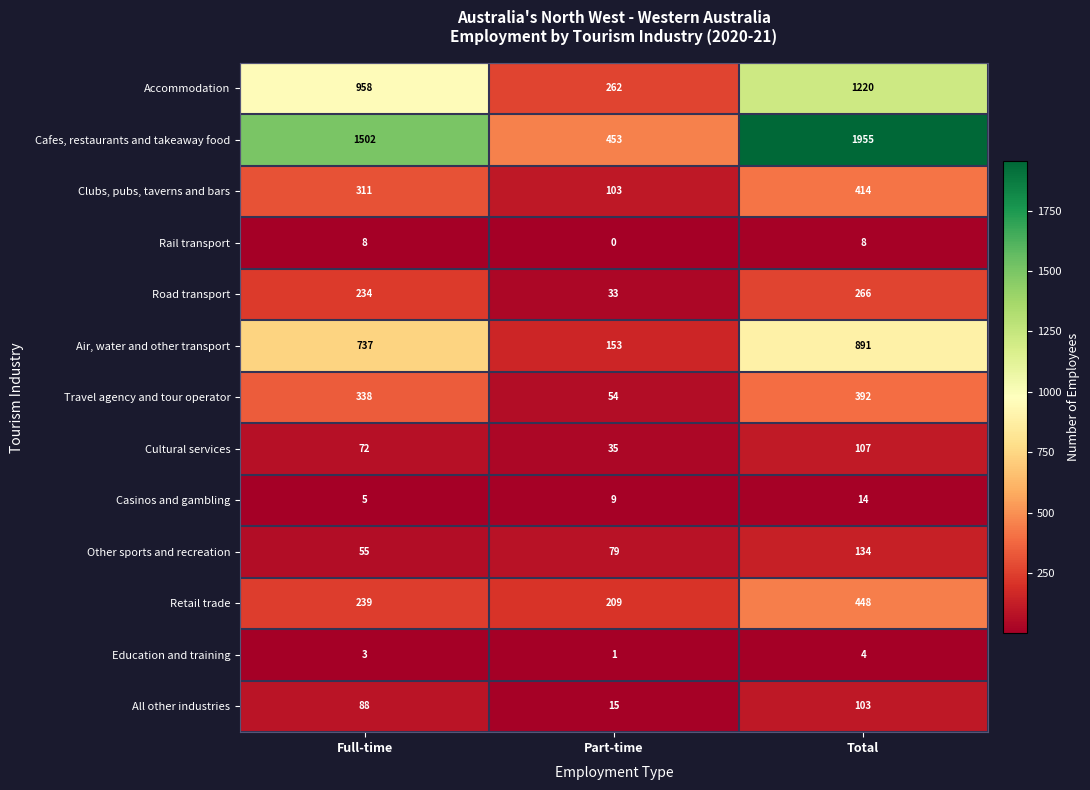

What is the difference between the maximum and minimum values in the Travel agency and tour operator series?

338